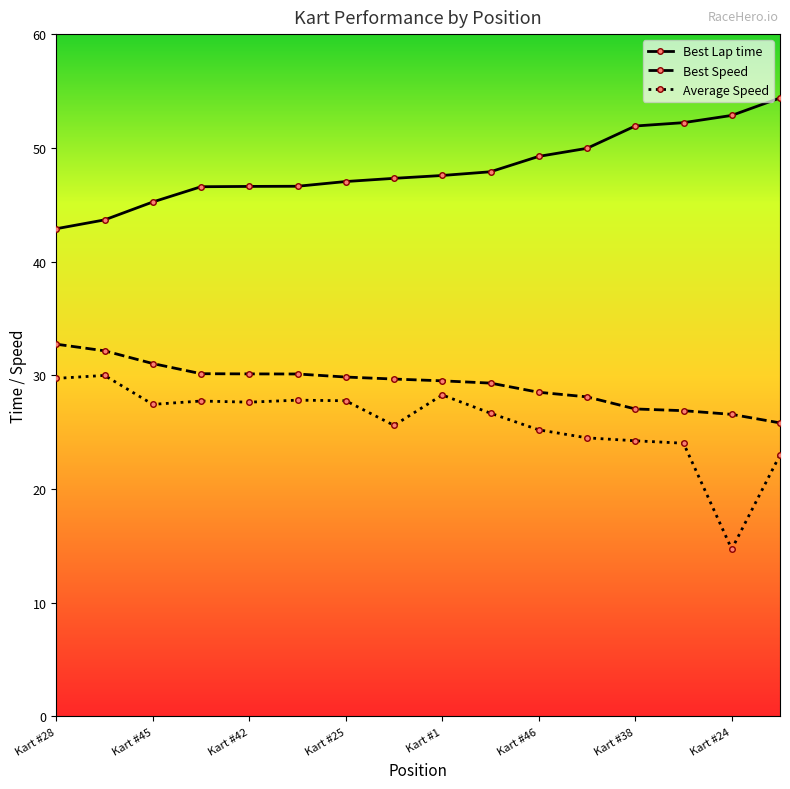

Which series has the largest total across all categories?

Best Lap time